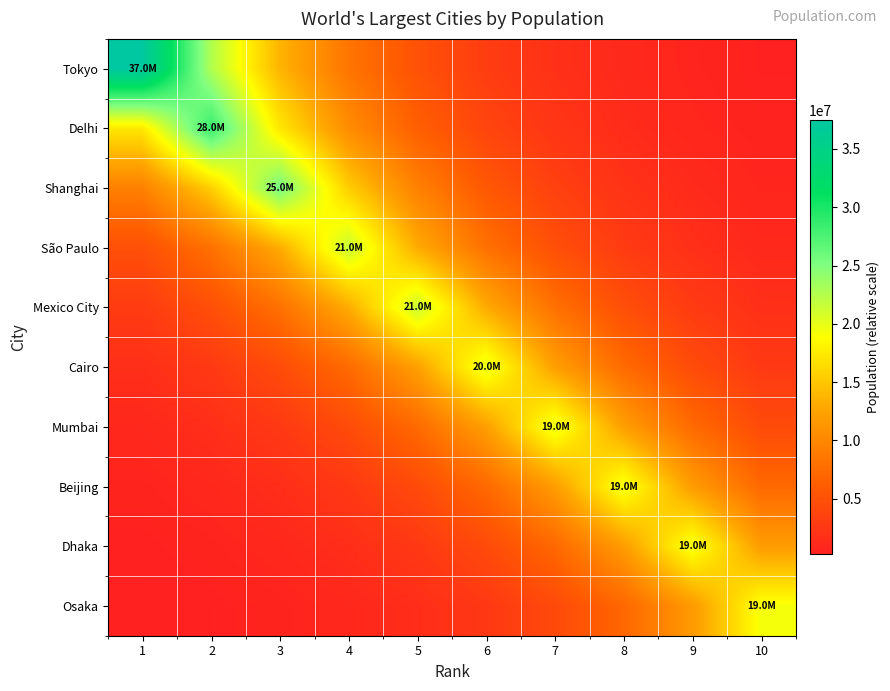

Which series has the largest total across all categories?

Tokyo